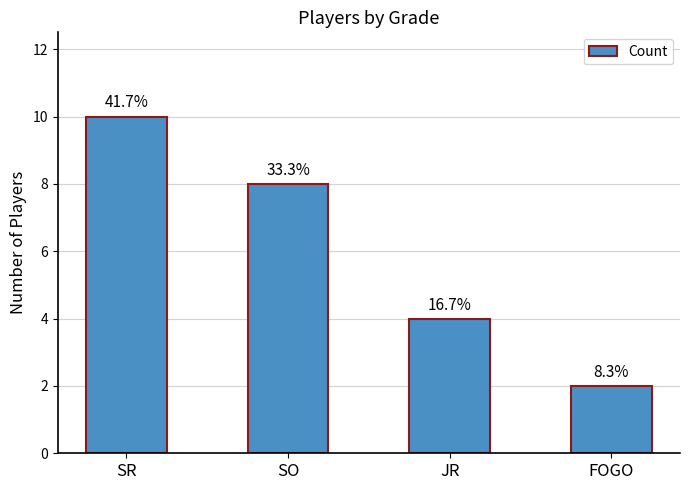

How many bars are there in total?

4